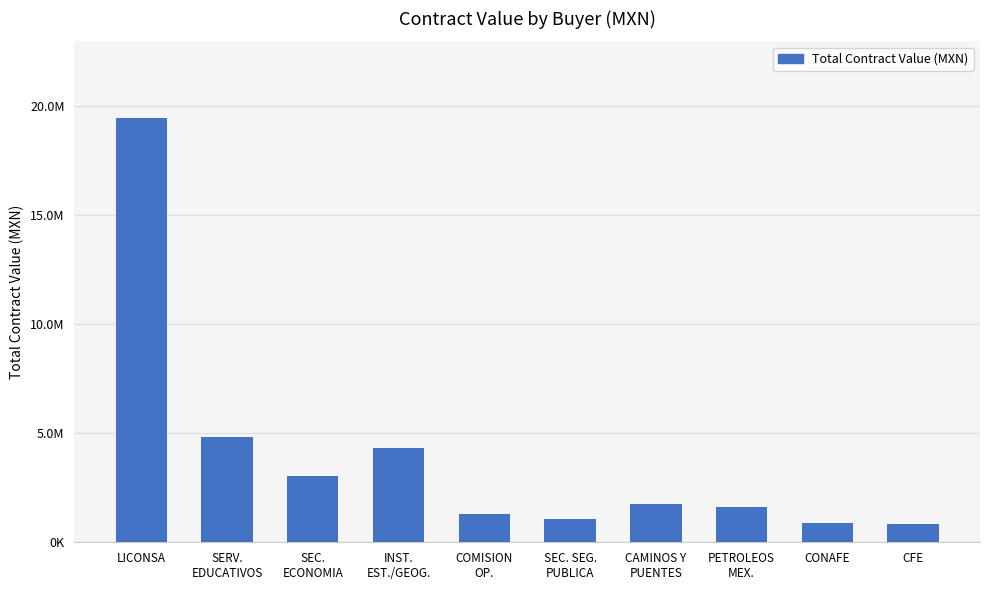

Are the bars horizontal?

No